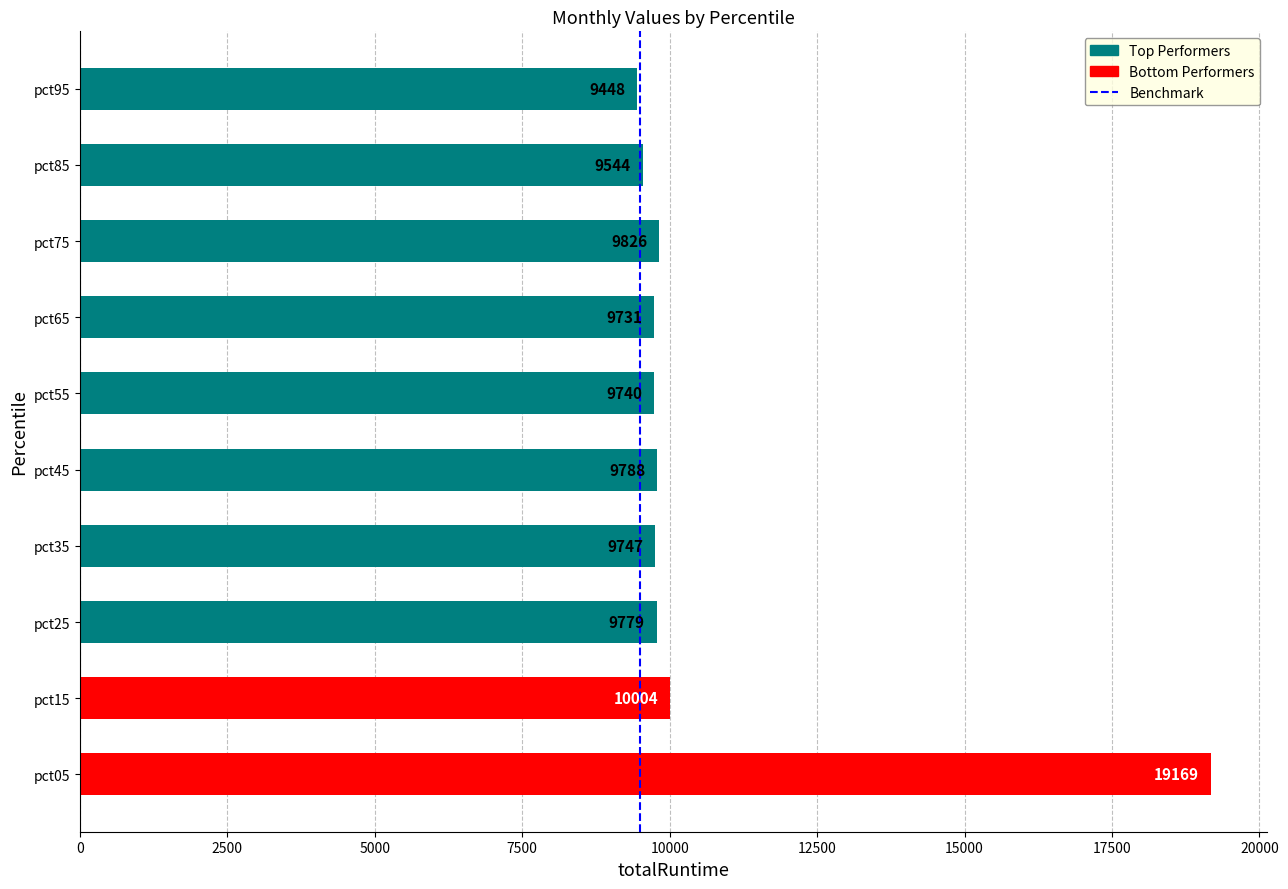

Is it true that the value at pct55 is 9740.6?

True